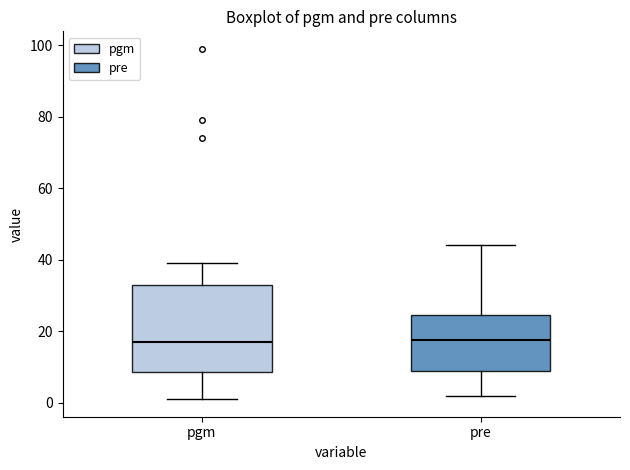

Where does the lower whisker of the box for pgm end on the y-axis? The values are not printed on the chart, so give them approximately, as read against the axis.

2